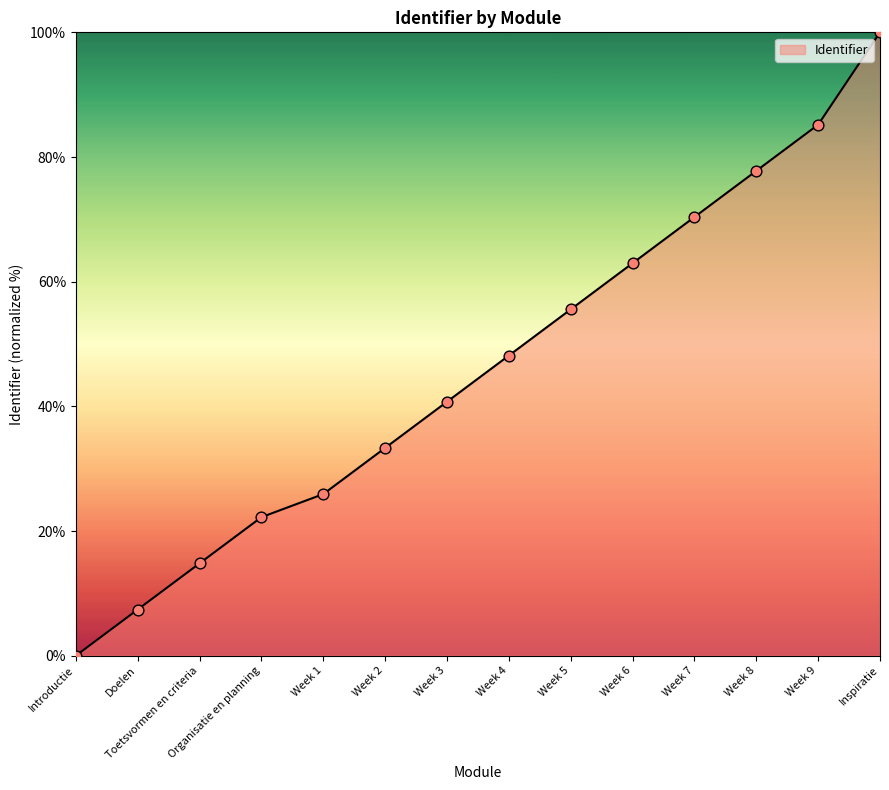

What is the ratio of the value at Doelen to the value at Week 5?

0.1